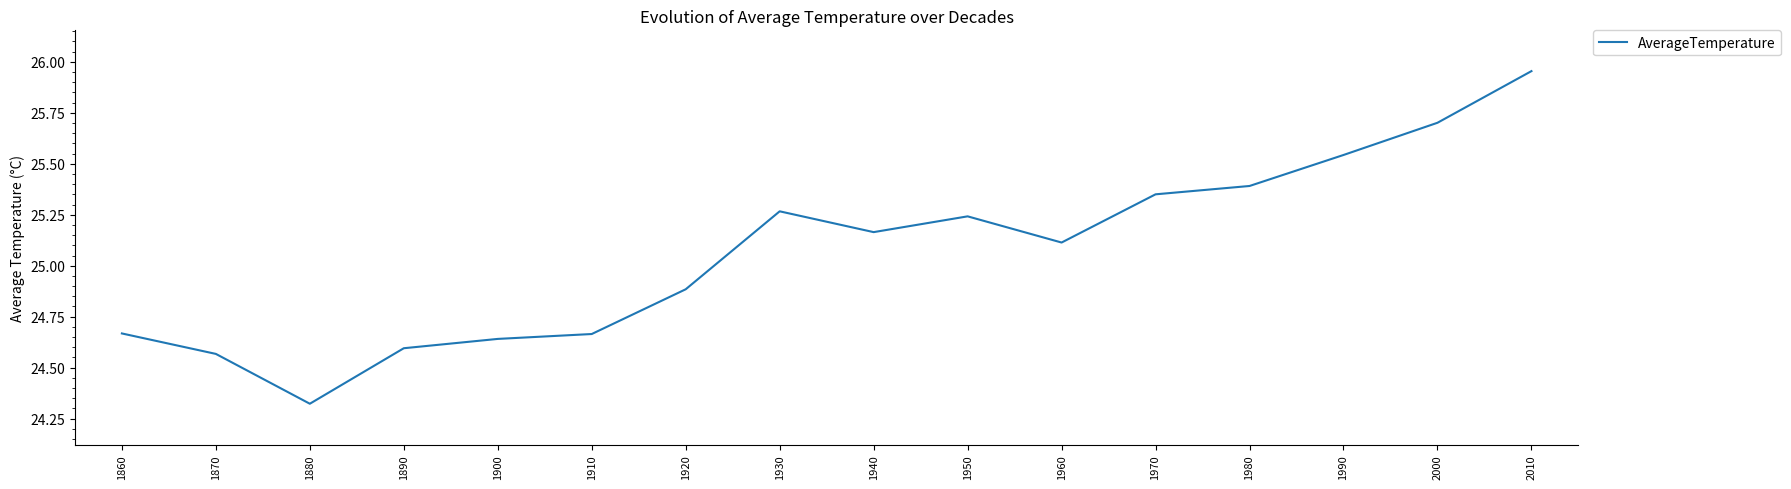

Where is the first local maximum?

1930